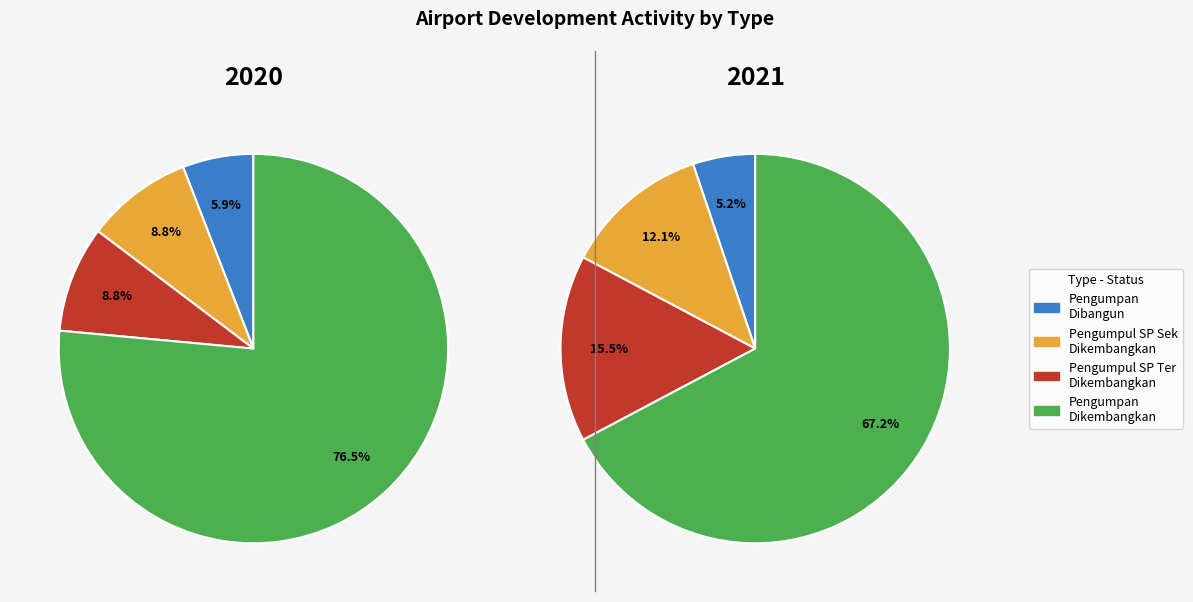

At Bandar Udara Pengumpul S.P Sekunder - Dikembangkan, list the series in order from largest to smallest.

2021, 2020